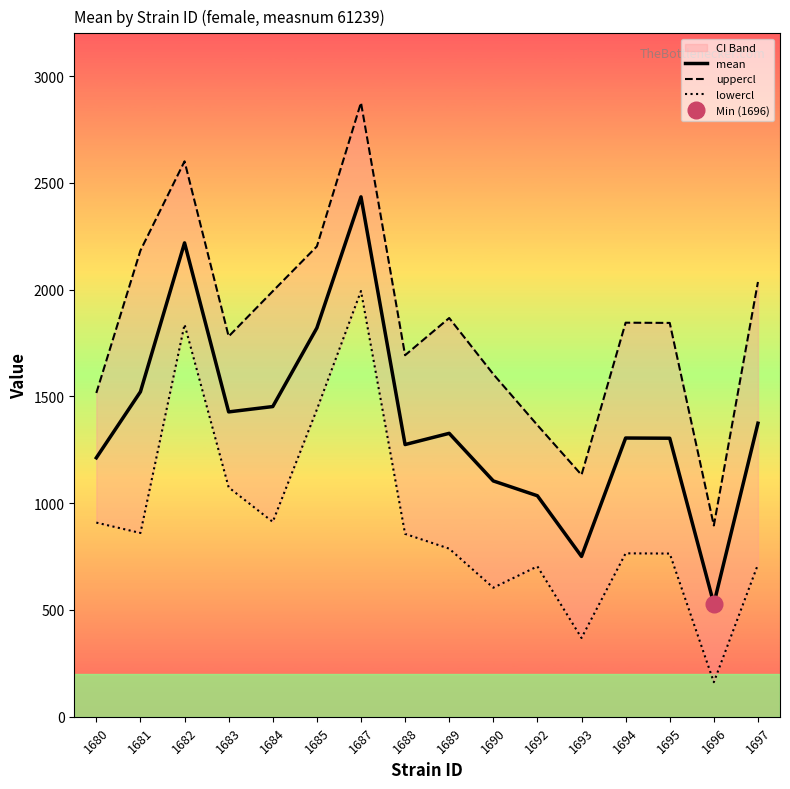

What is the value of the lowercl point at the 9th from the left?

787.0